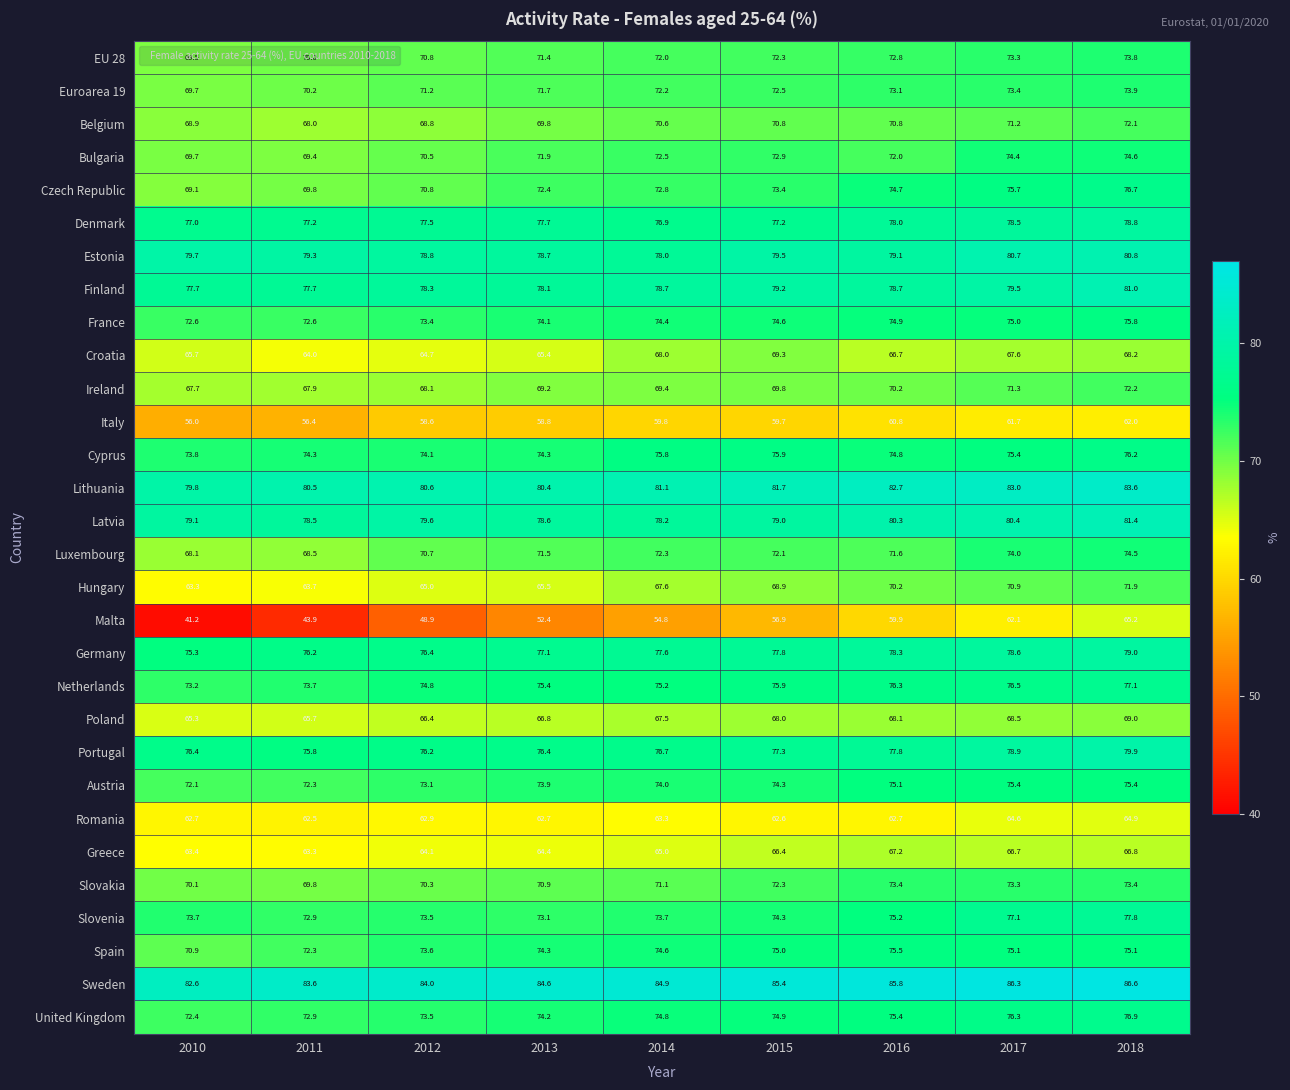

Which series has the largest range (max minus min)?

Malta